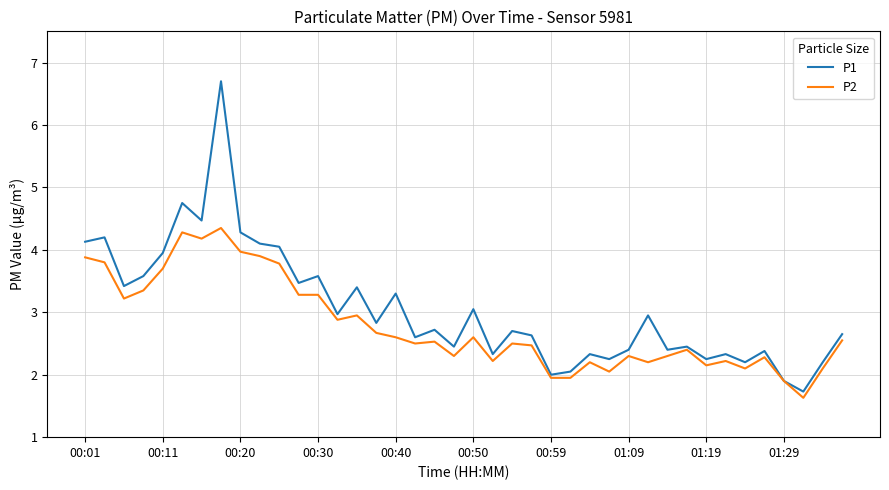

What is the minimum value shown in the chart?

1.6